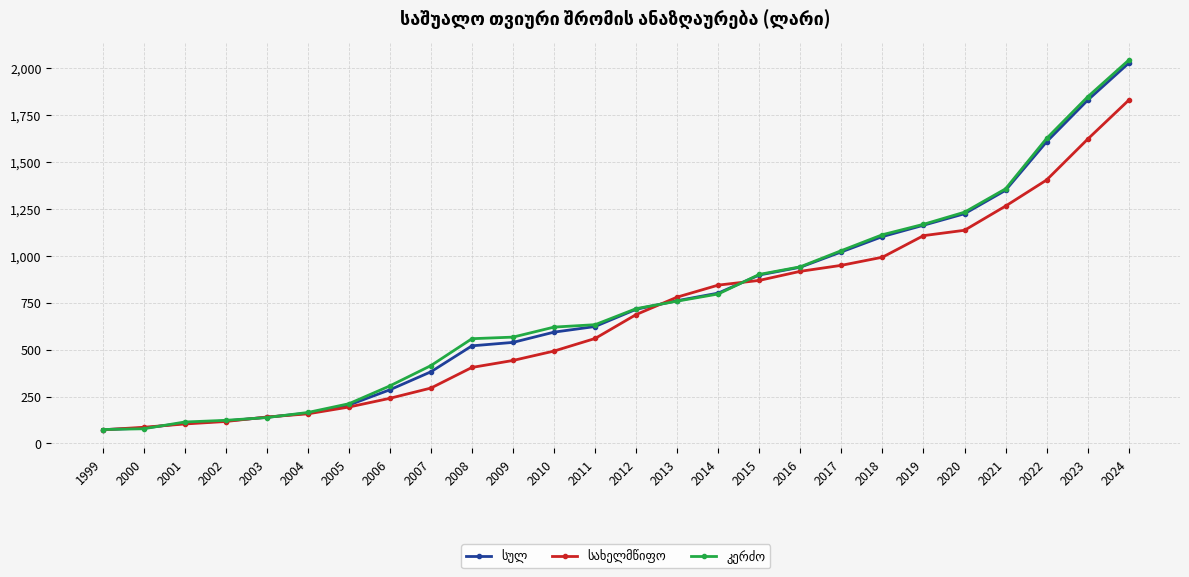

What is the spread (max minus min) of values at 2009?

124.3